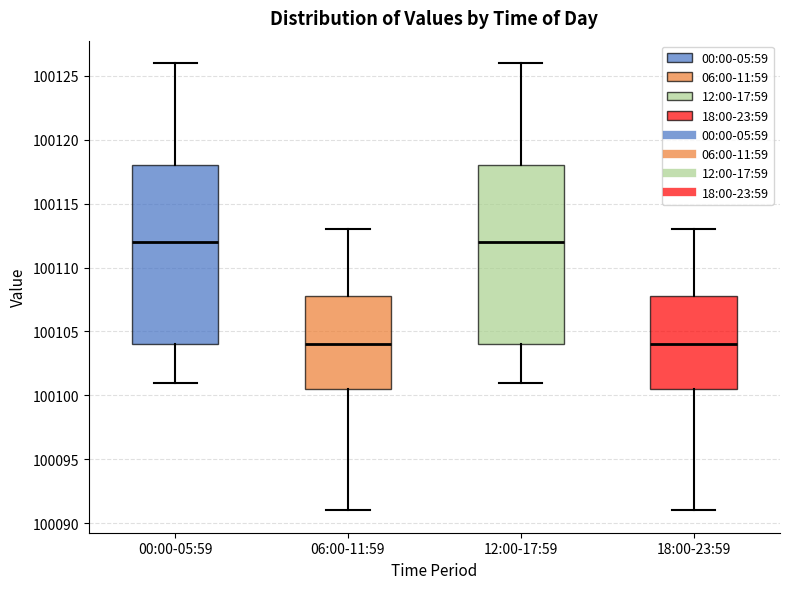

Where does the median line of the box for 18:00-23:59 sit on the y-axis? The values are not printed on the chart, so give them approximately, as read against the axis.

100104.0